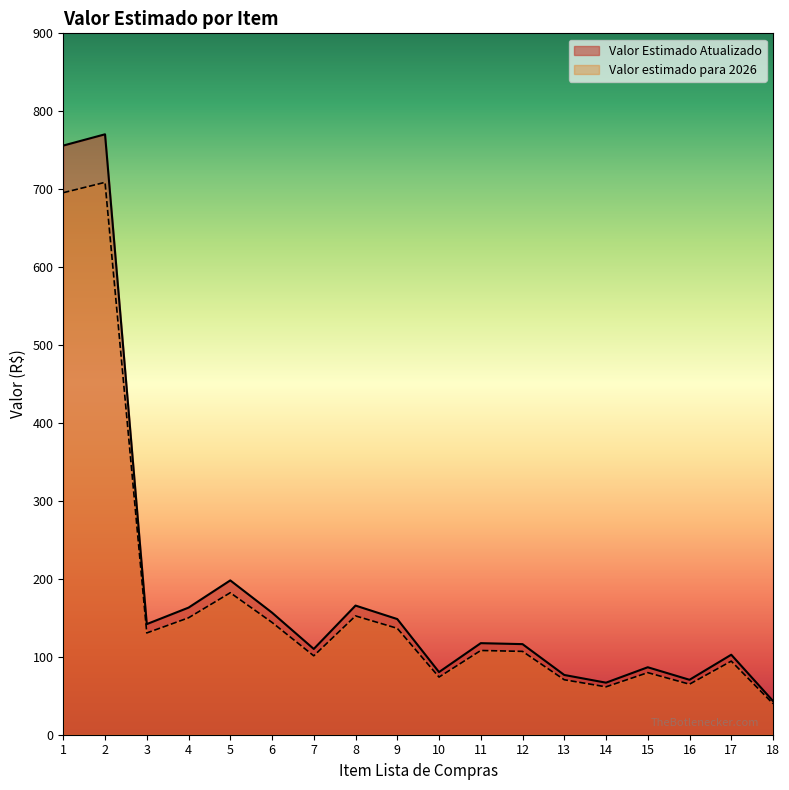

What is the smallest value displayed?

39.8